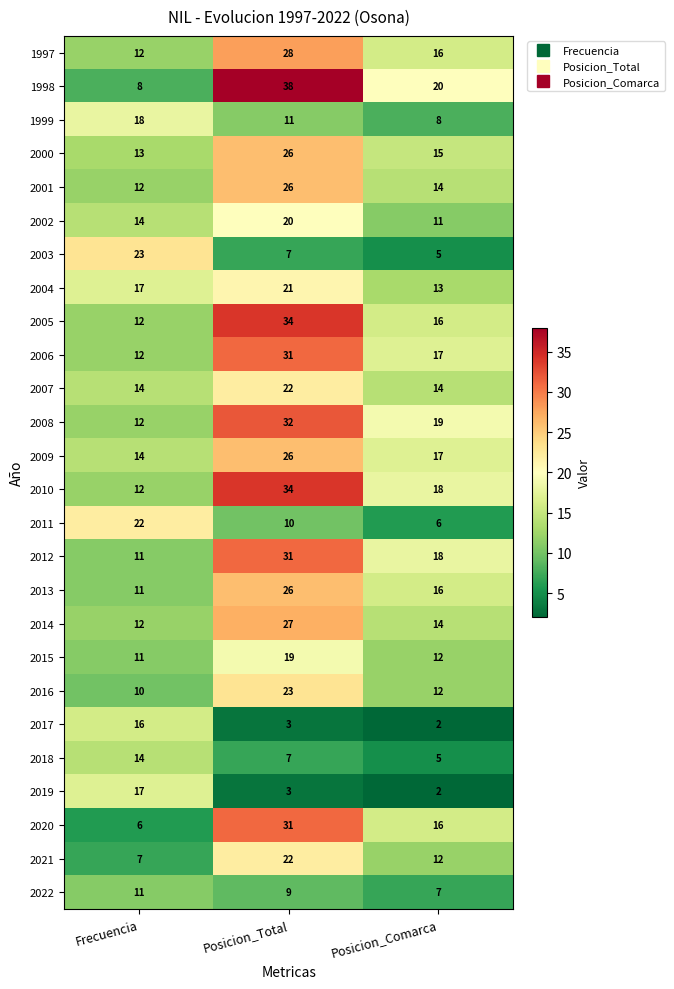

Which label corresponds to the smallest value in the chart?

Posicion_Comarca